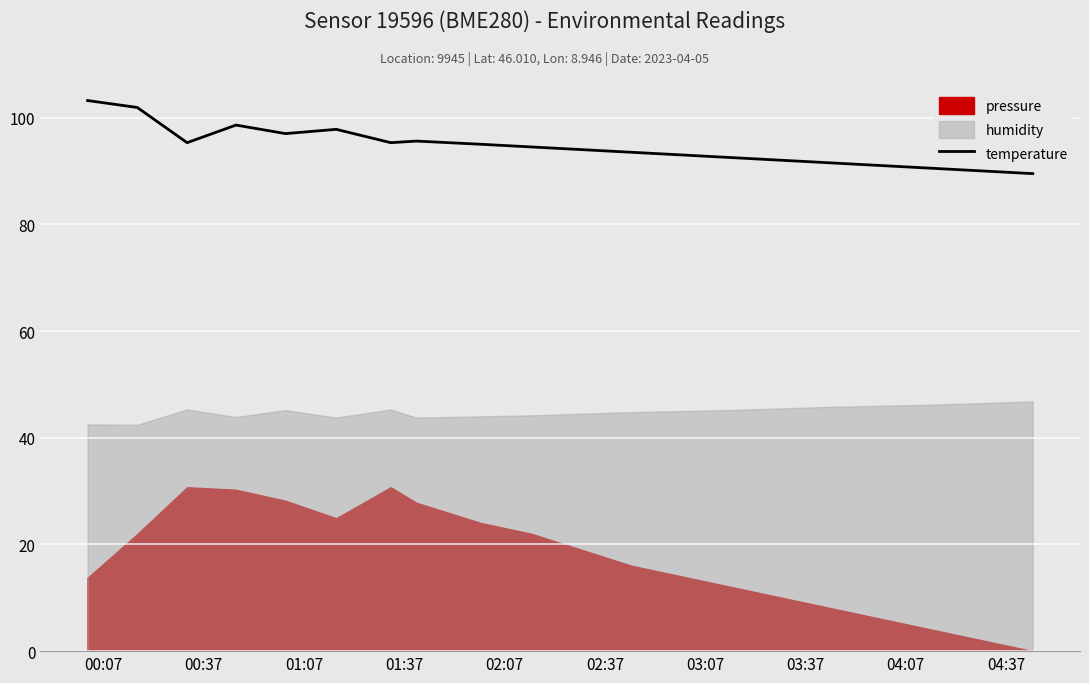

What is the average value?

94.6